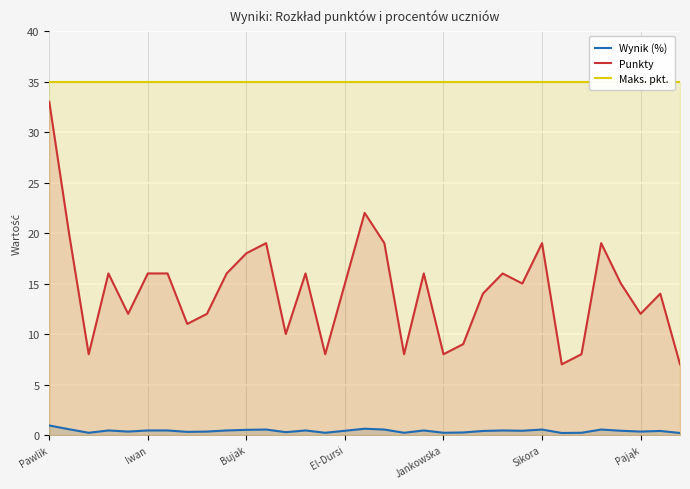

At which category is the sum across all series the highest?

Pawlik